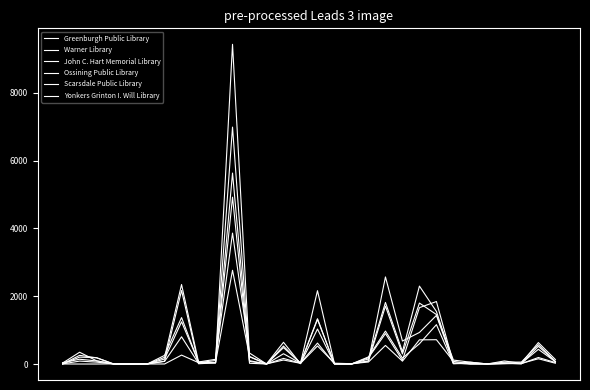

What is the greatest value displayed?

9431